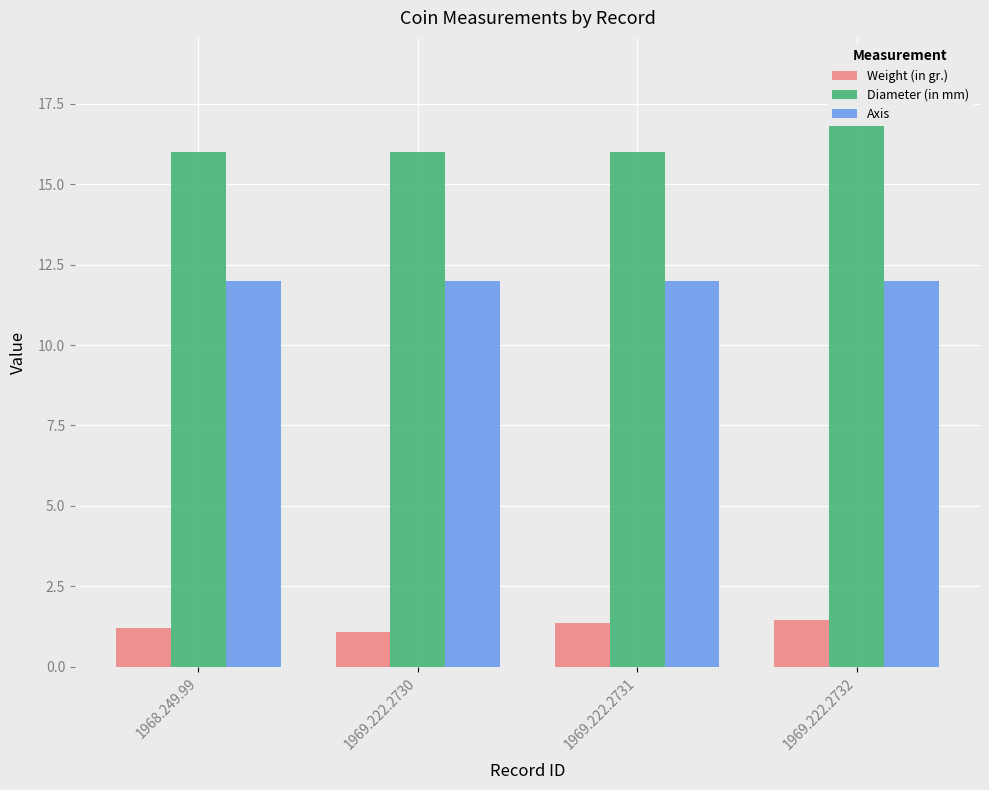

The Weight (in gr.) series shows 1.5 at 1969.222.2732. True or false?

True